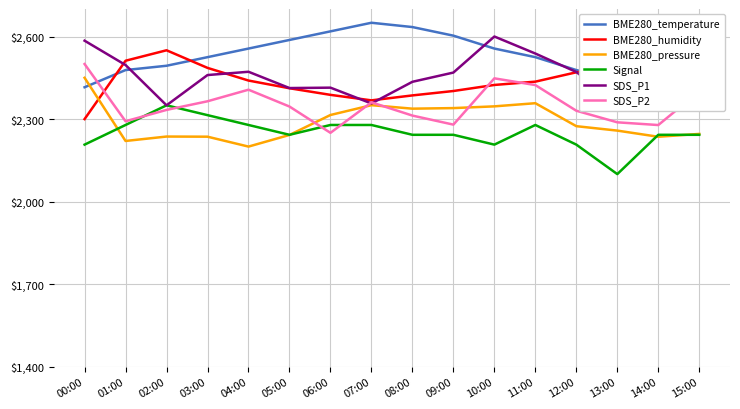

Where does the SDS_P1 series first go above 2469?

00:00